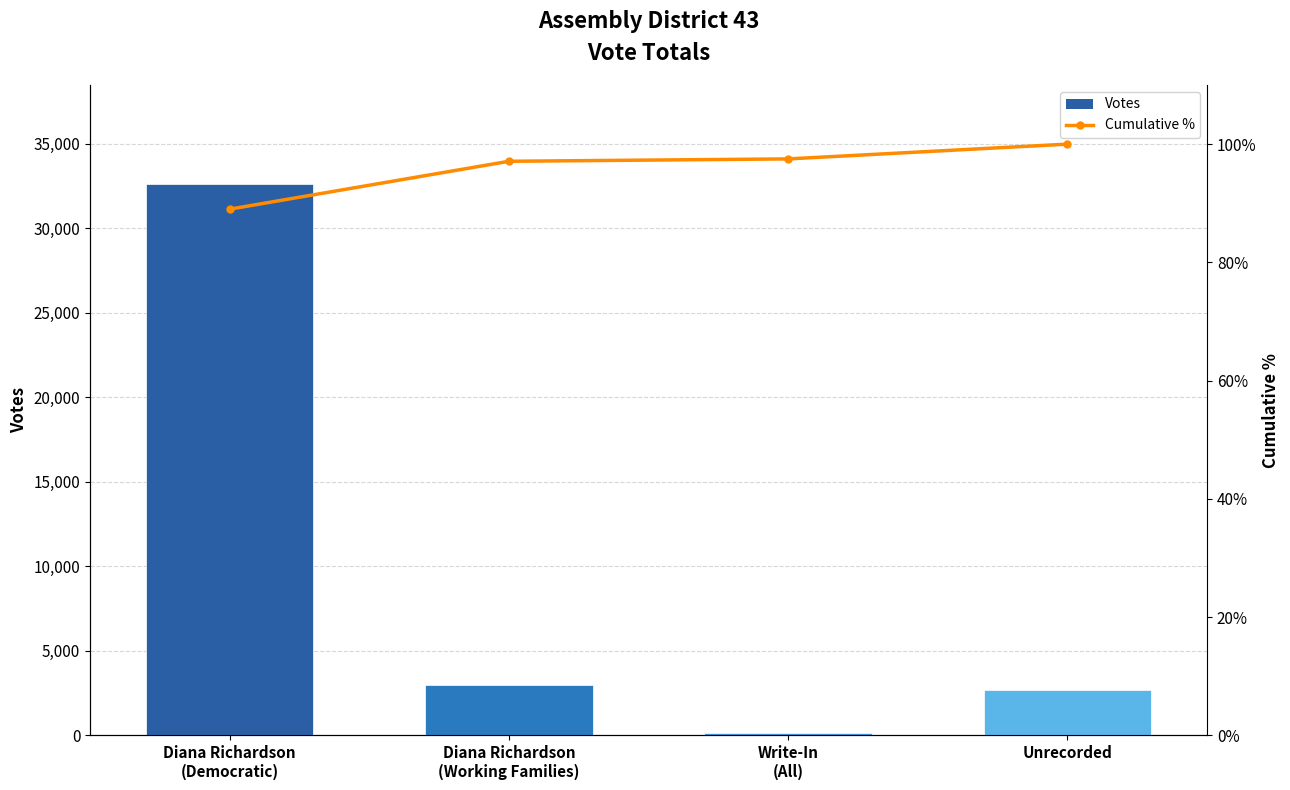

Where is Votes nearest to the value 16369?

Diana Richardson
(Working Families)